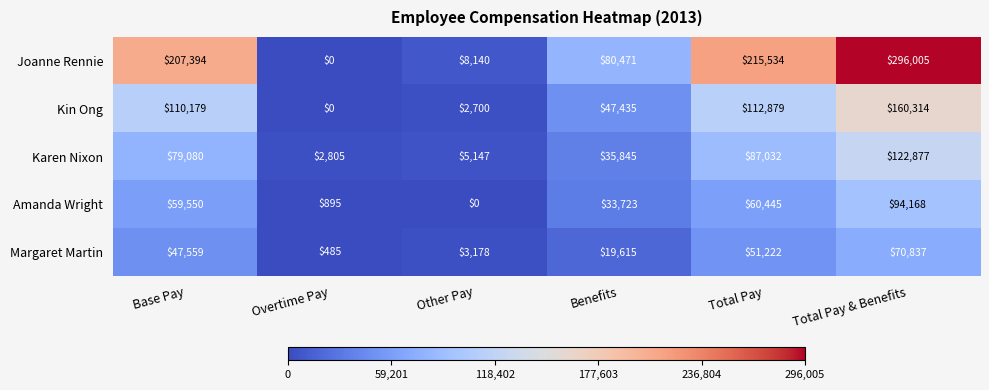

What is the approximate value of Kin Ong at Benefits, to the nearest 50?

47450